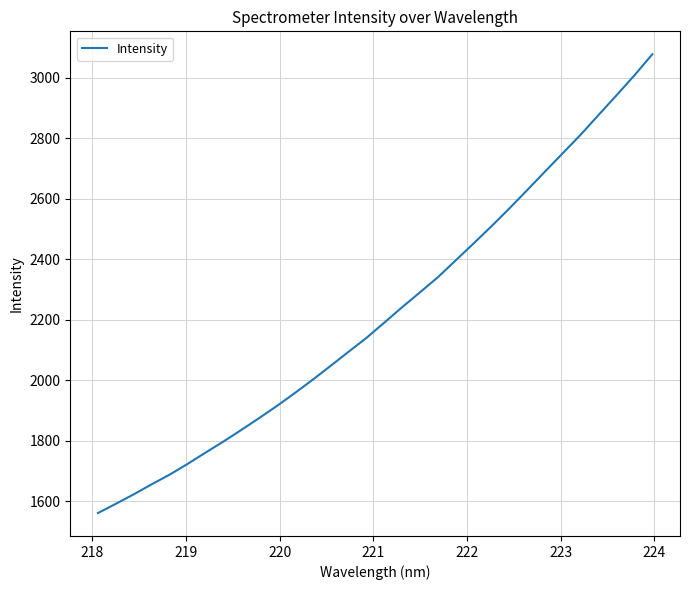

What is the maximum value shown in the chart?

3077.3